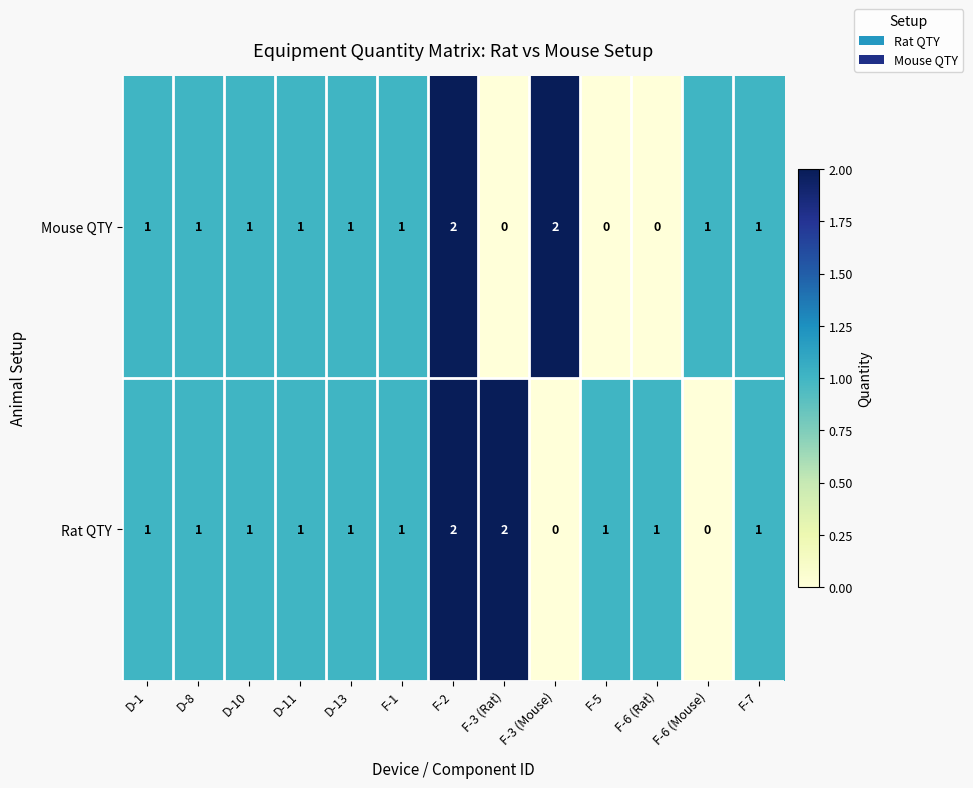

Rank the series by their average value, from highest to lowest.

Rat QTY, Mouse QTY